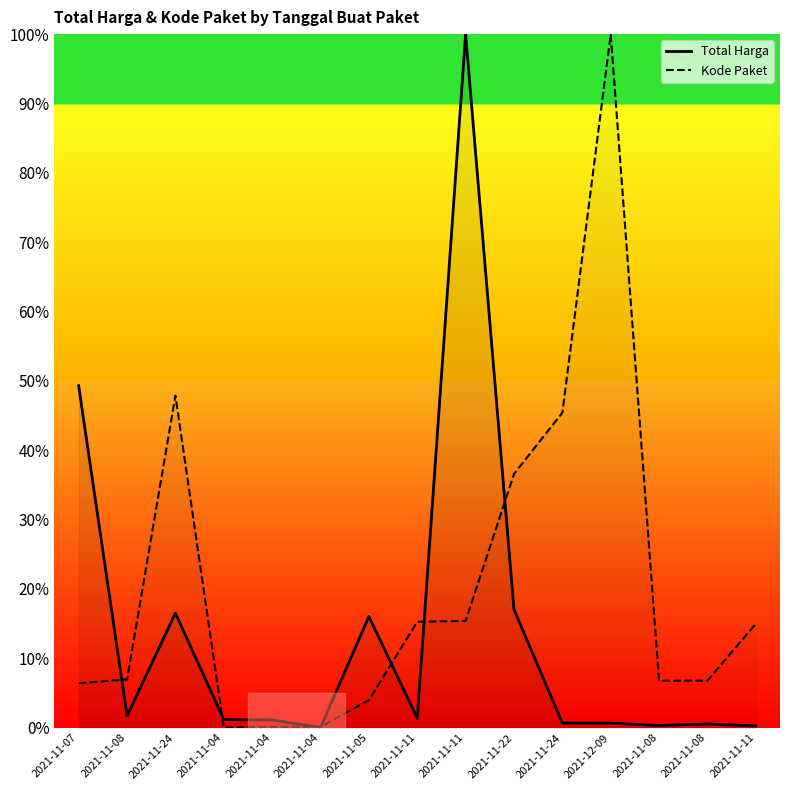

What are all the series names shown in the legend?

Total Harga, Kode Paket